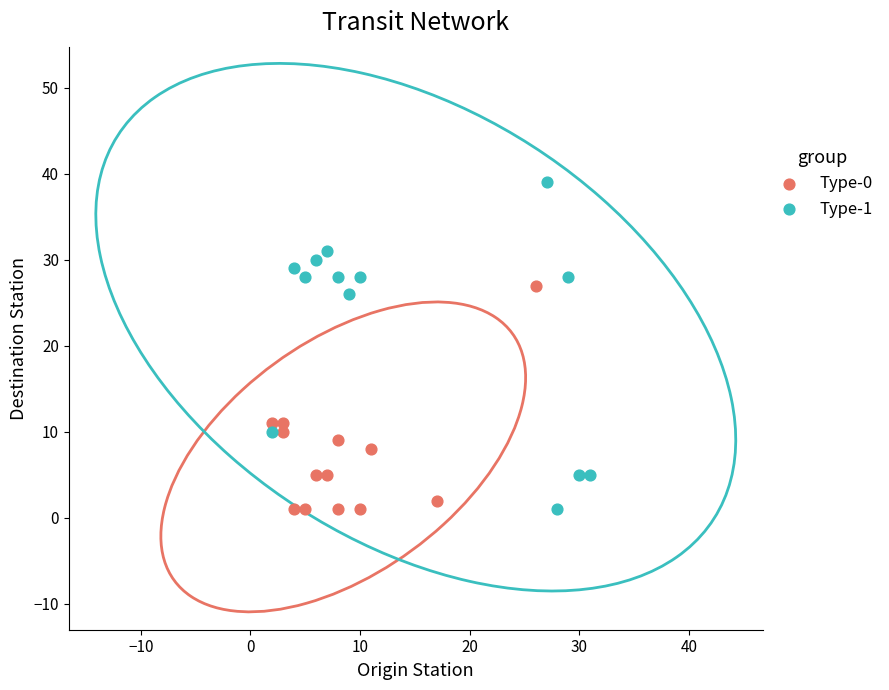

Which series has the widest spread of Y values?

Type-1